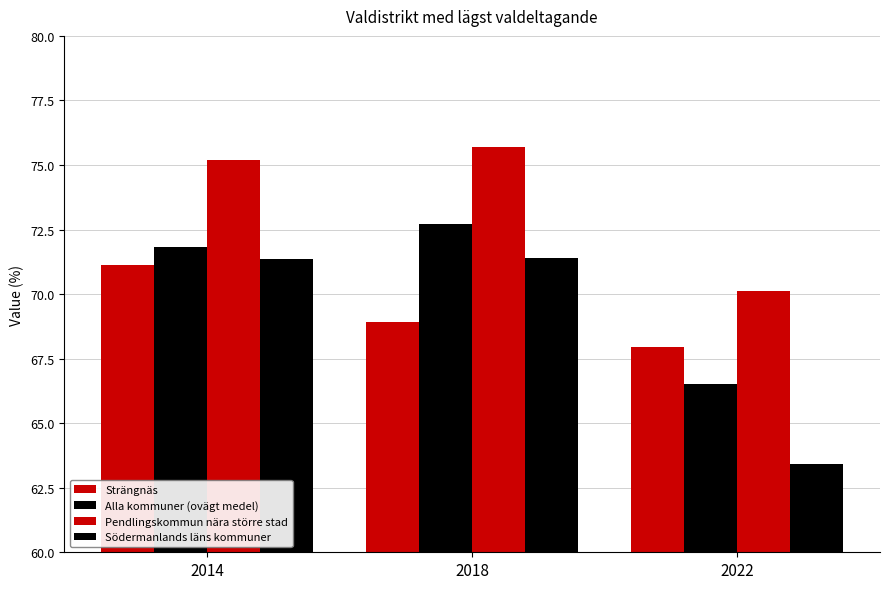

At which category does the chart reach its minimum across all series?

2022